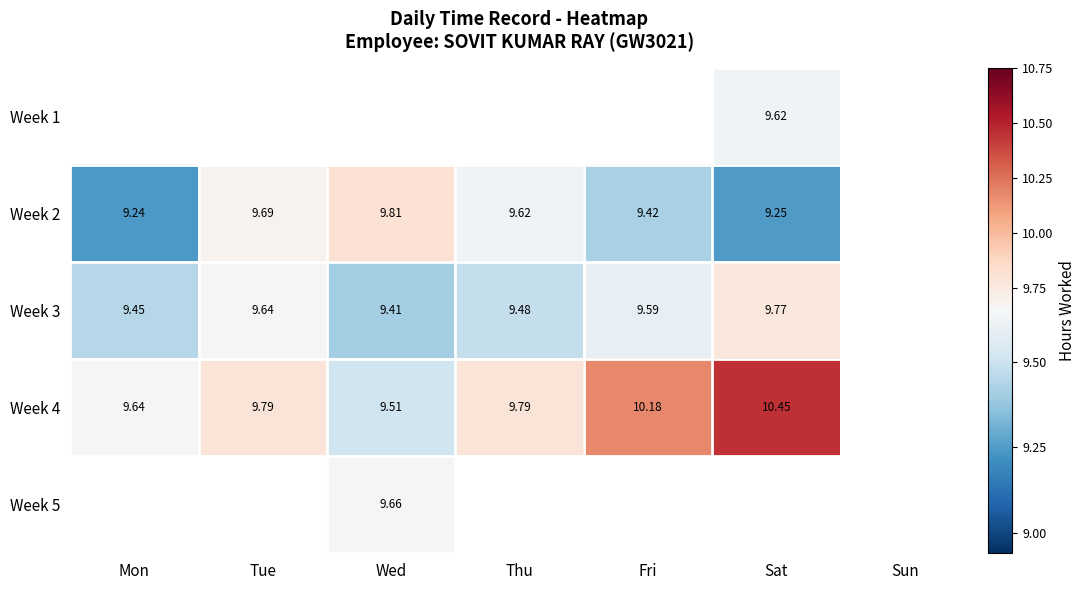

How many positive values does the Week 3 series have?

6